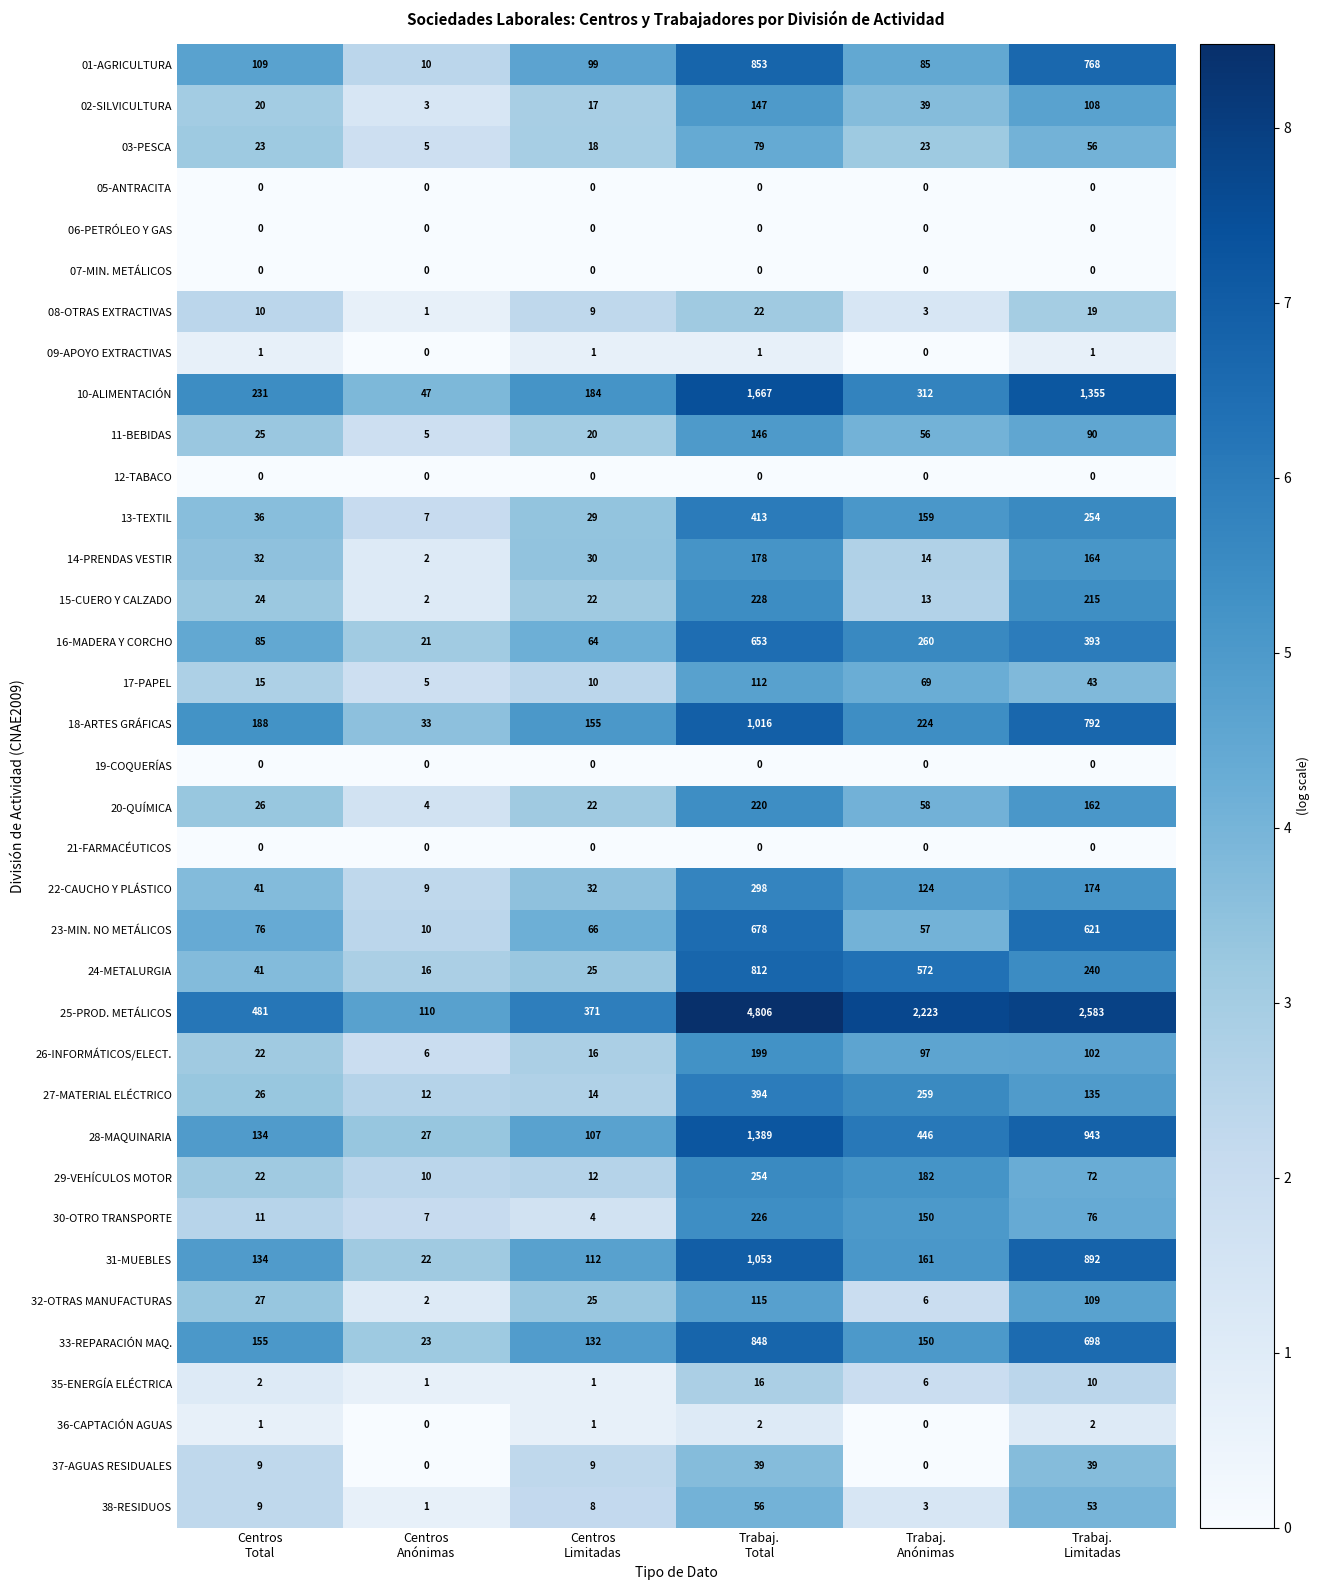

Which series has the largest total across all categories?

25-PROD. METÁLICOS